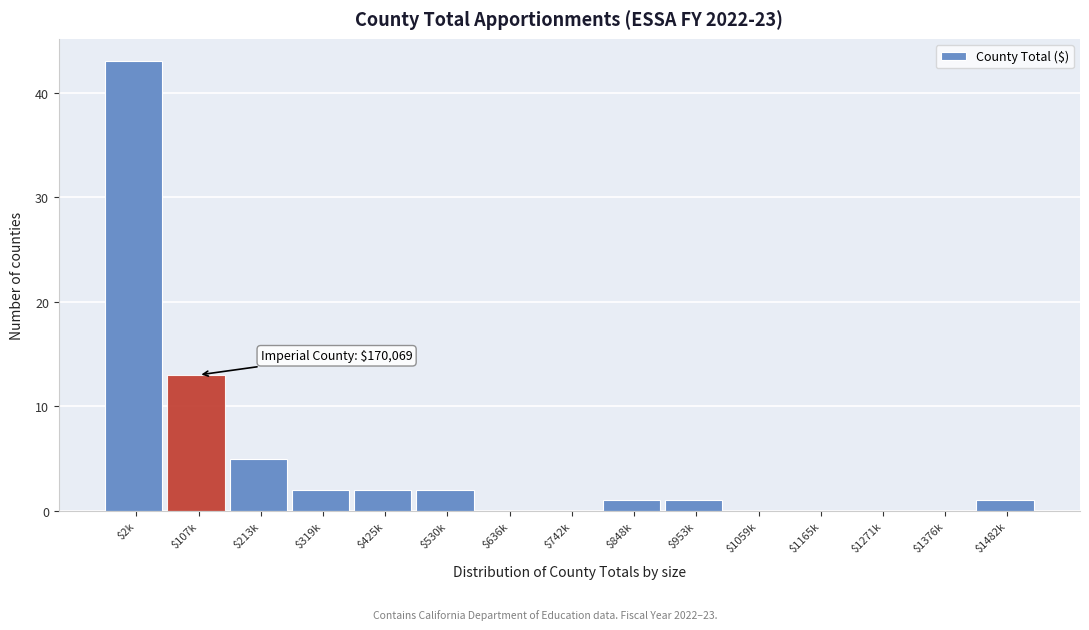

Which category has the highest value across all series?

$2k